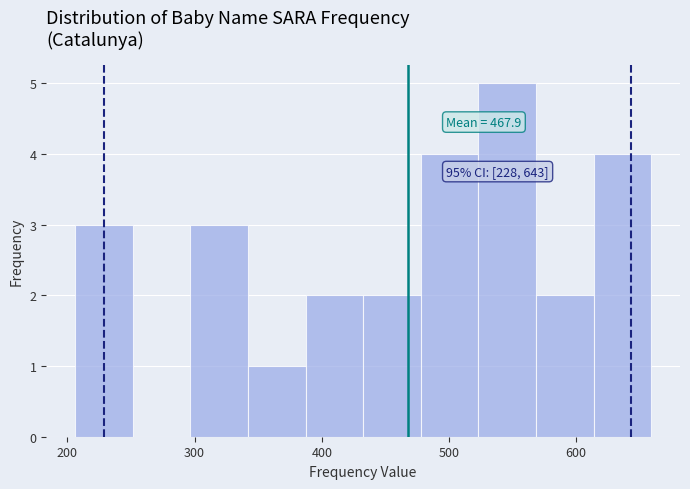

Which range on the x-axis has the tallest bar?

520 to 570